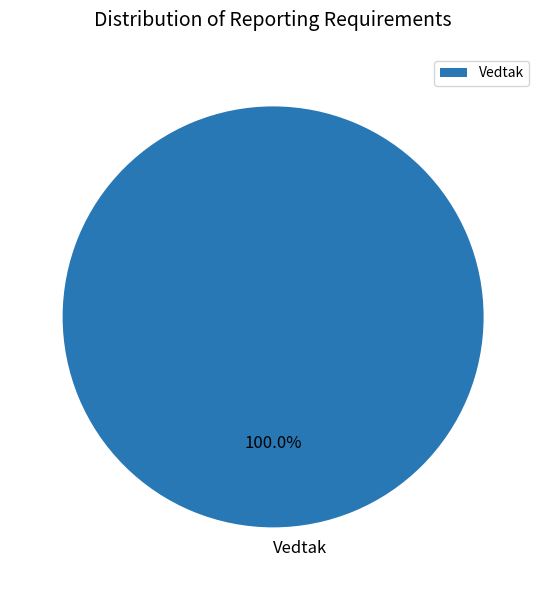

How many slices are in this pie chart?

1